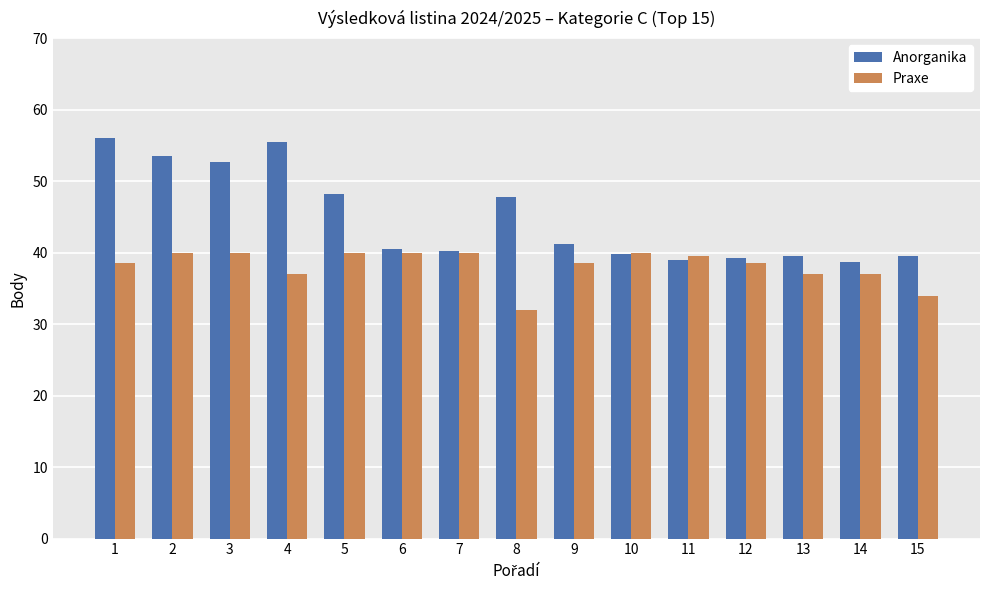

List the series in order of their peak value, lowest first.

Praxe, Anorganika